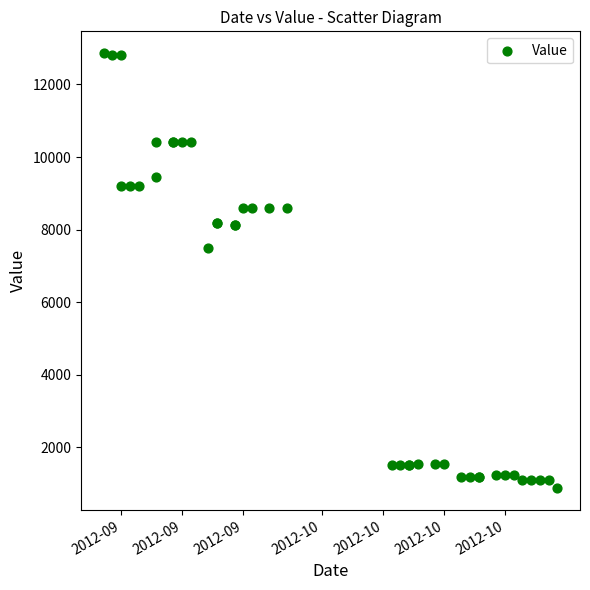

What Y value in the scatter plot is closest to 6867?

7496